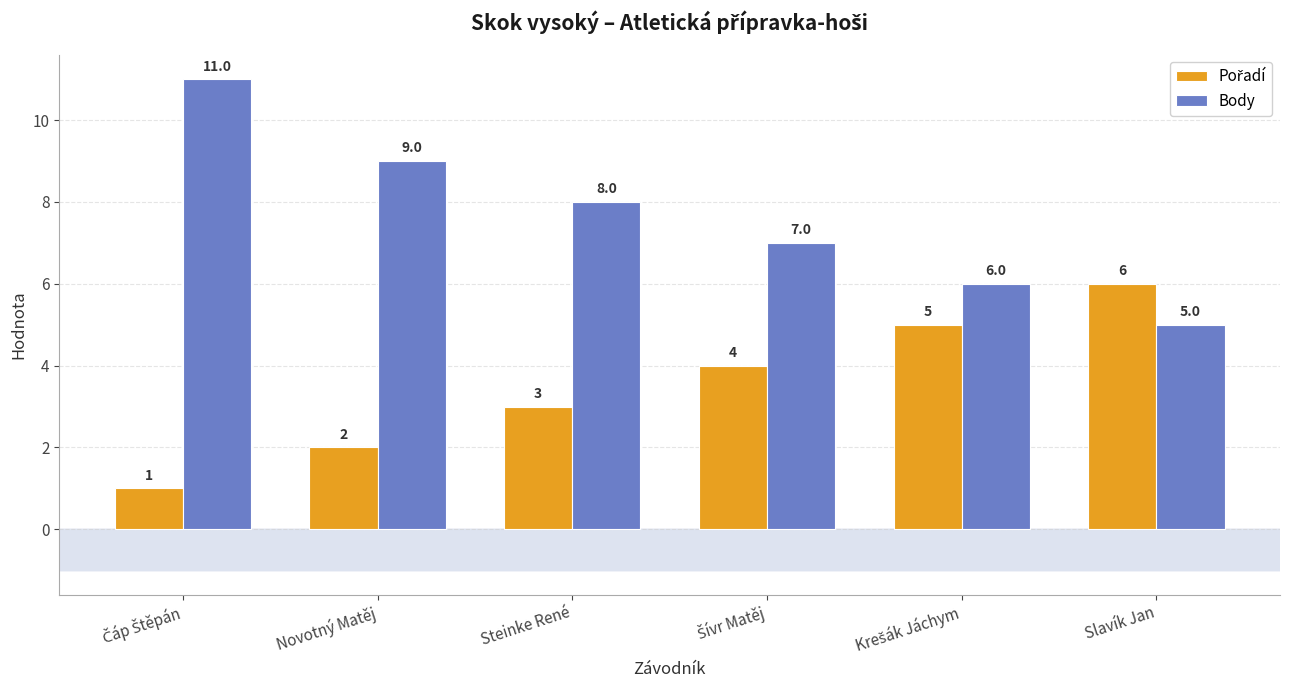

What is the label of the 2nd bar from the left?

Novotný Matěj